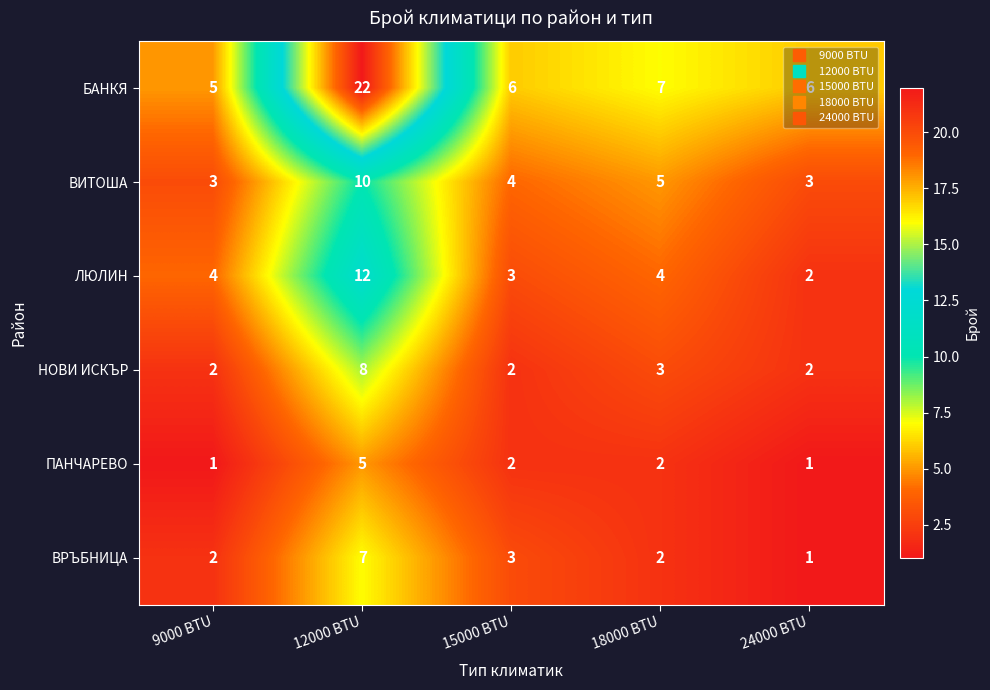

Which series changed the most between 9000 BTU and 12000 BTU?

БАНКЯ